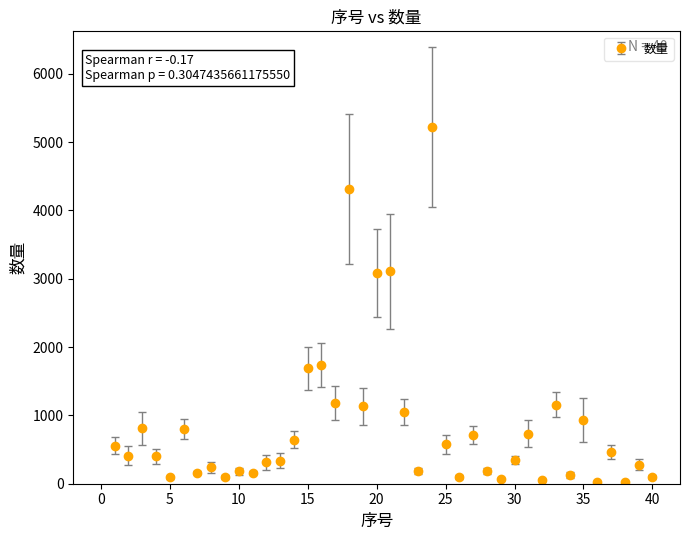

True or false: there are more than 1 points higher than both neighbors.

True